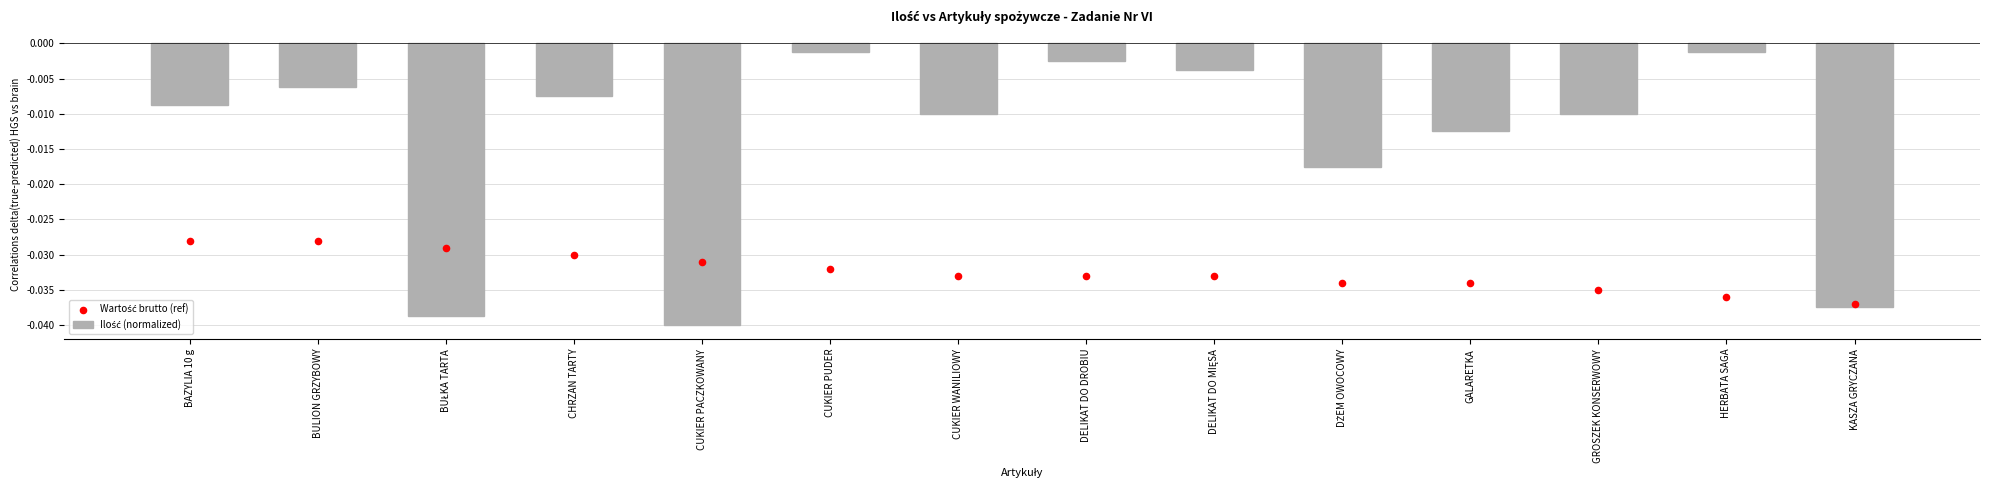

What are all the series names shown in the legend?

Ilość (normalized), Wartość brutto (ref)